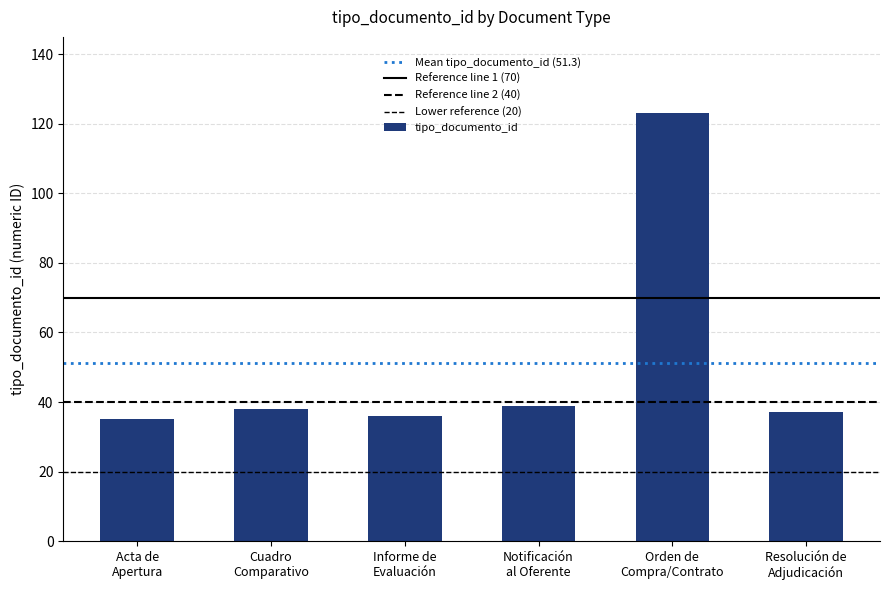

The chart shows a value of 123 at Orden de
Compra/Contrato. True or false?

True